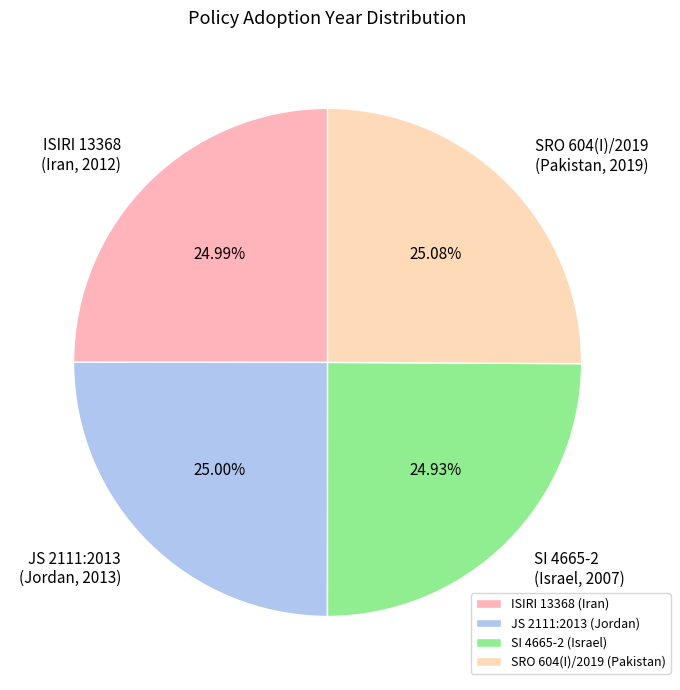

Approximately how many times larger is the value at SI 4665-2 (Israel, 2007) compared to ISIRI 13368 (Iran, 2012)?

1.0